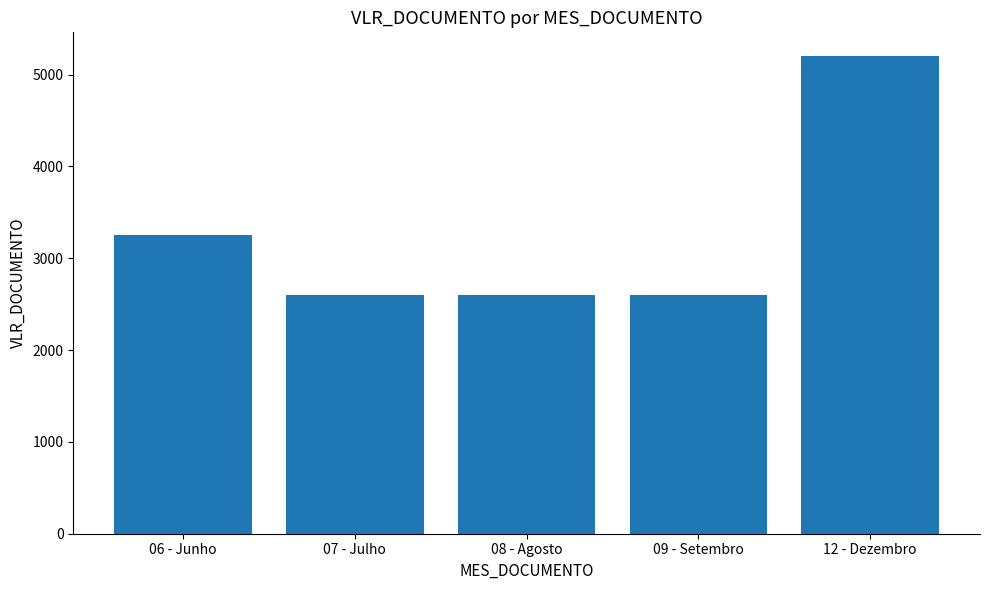

Approximately how many times larger is the value at 07 - Julho compared to 08 - Agosto?

1.0